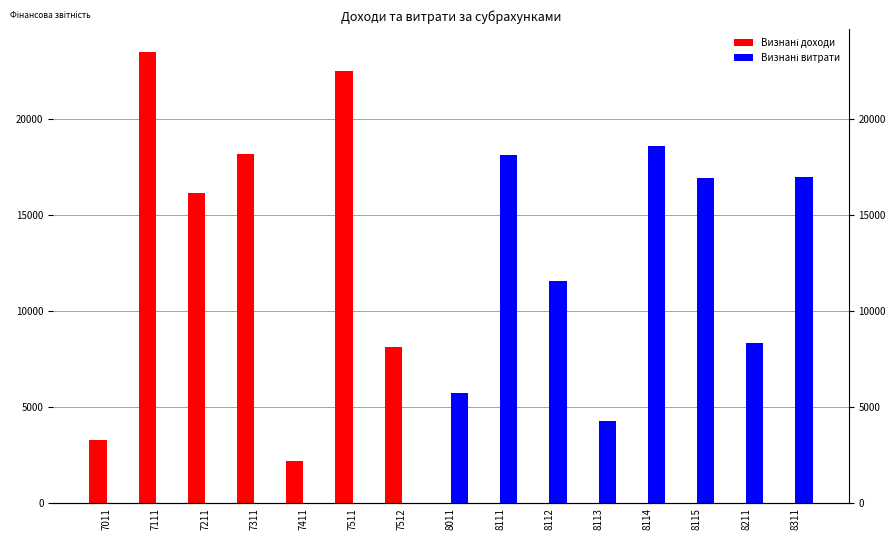

What is the sum of all Визнані витрати values?

100664